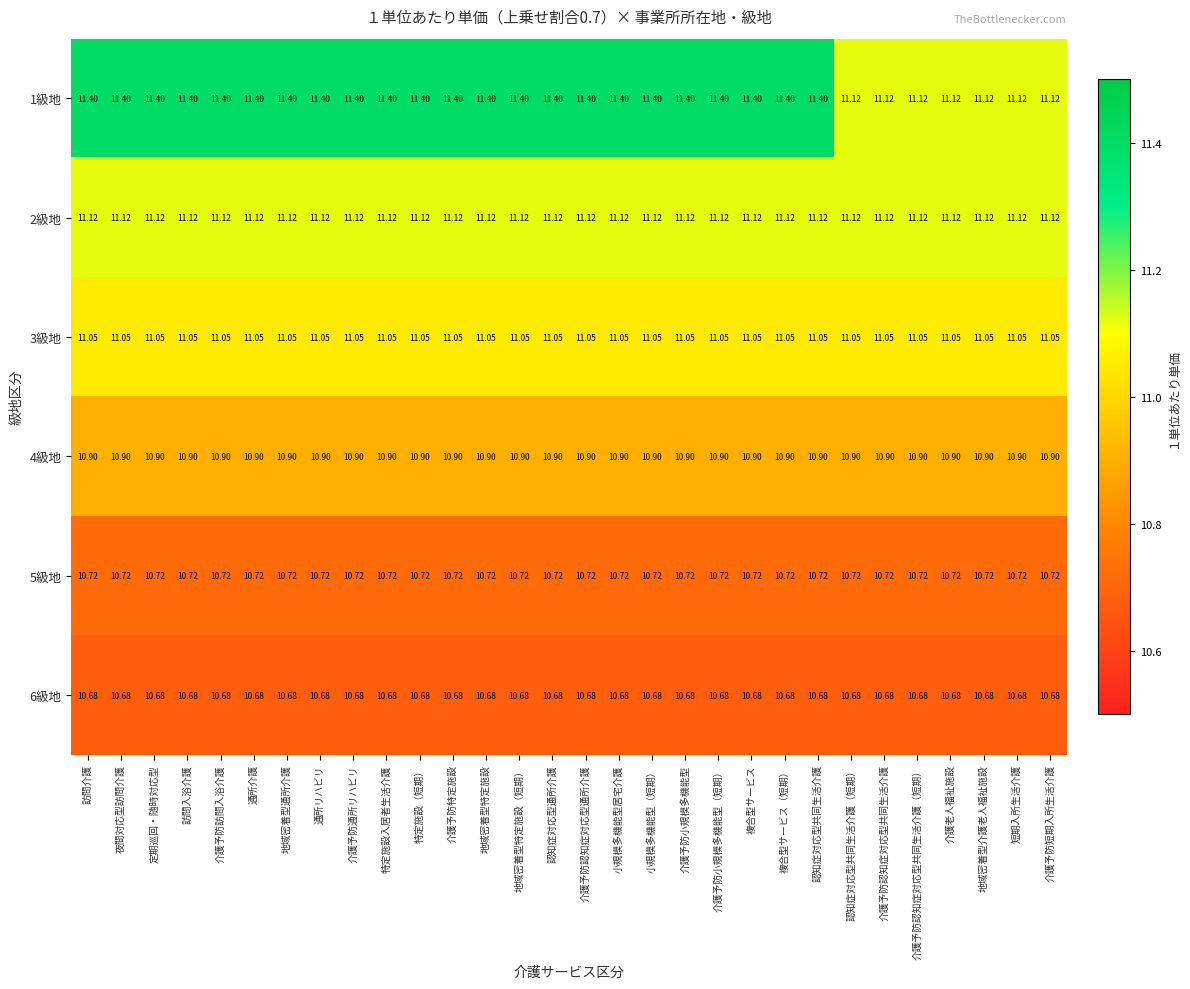

Between 訪問介護 and 介護予防訪問入浴介護, which is larger?

訪問介護